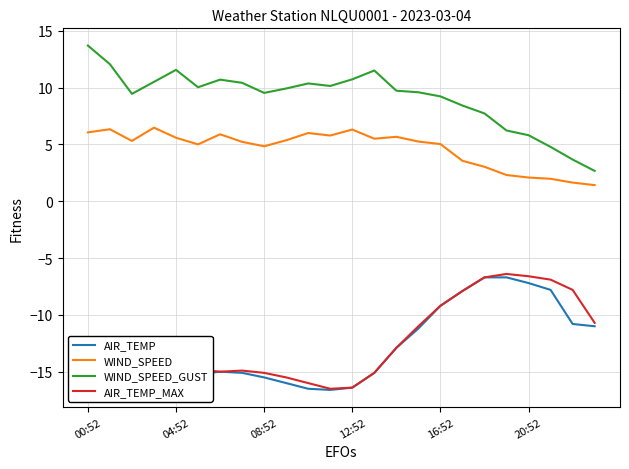

Which series has the largest total across all categories?

WIND_SPEED_GUST